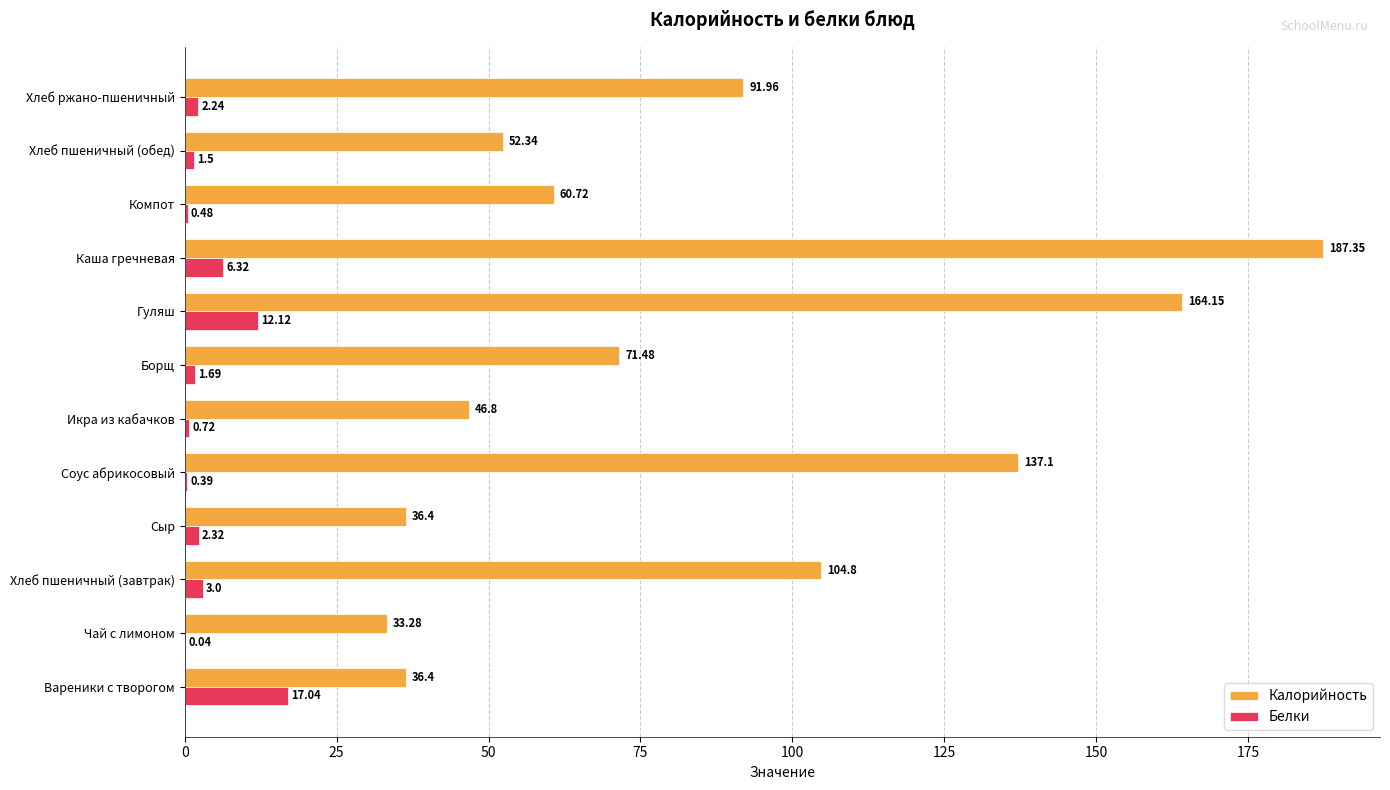

Where is Белки nearest to the value 8?

Каша гречневая